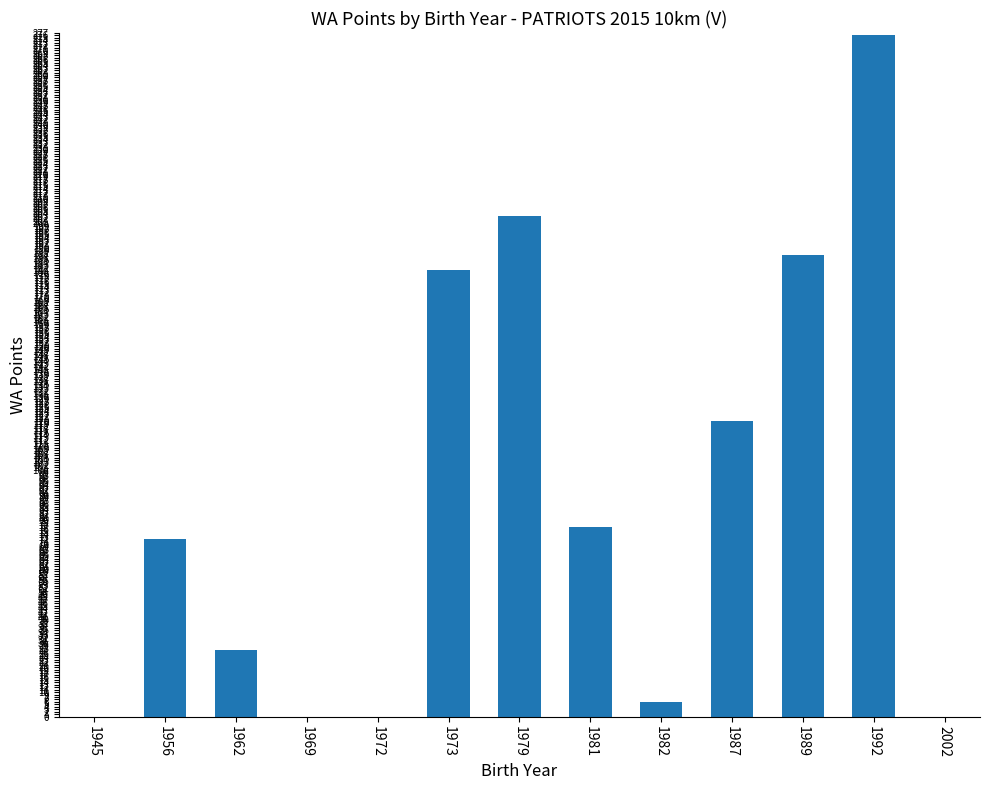

What is the sum of the values at 1987 and 1962?

147